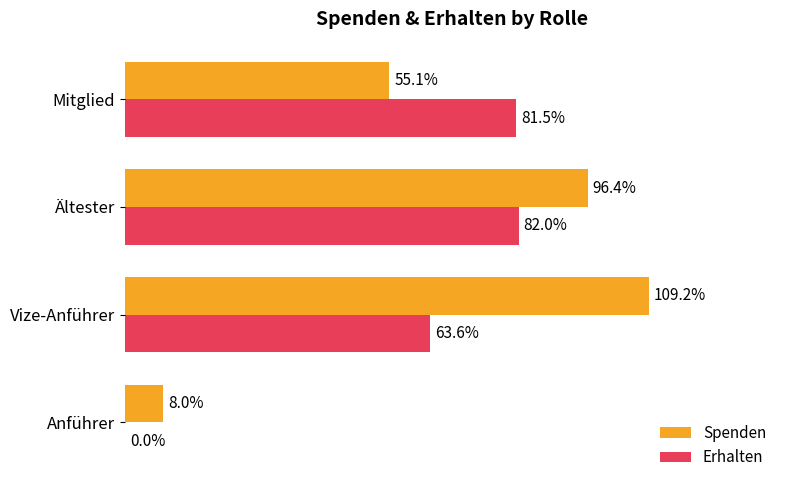

Where is Spenden nearest to the value 58?

Mitglied